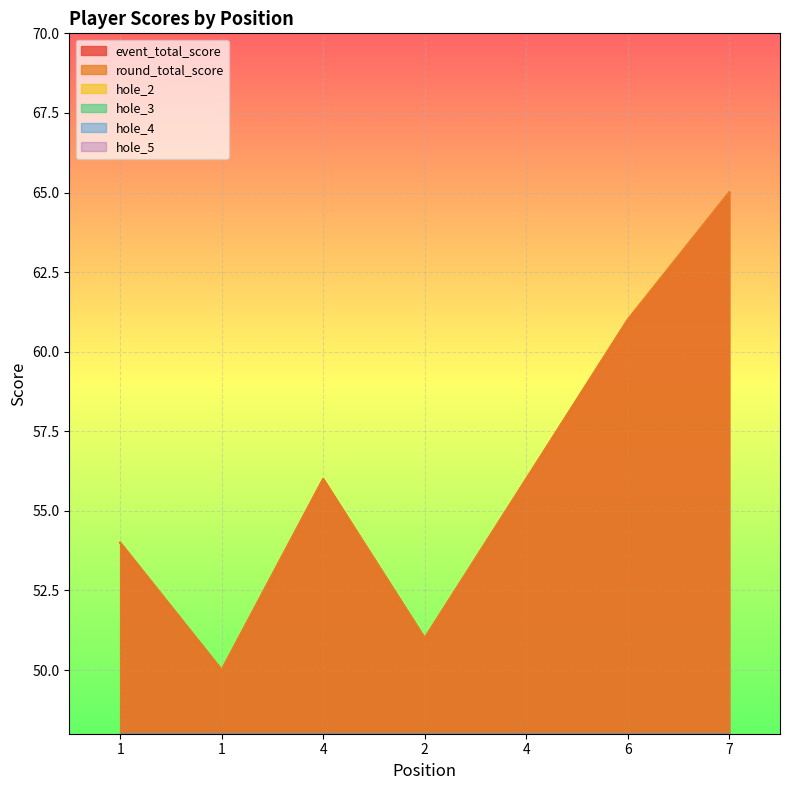

At 2, list the series in order from smallest to largest.

hole_4, hole_5, hole_2, hole_3, event_total_score, round_total_score